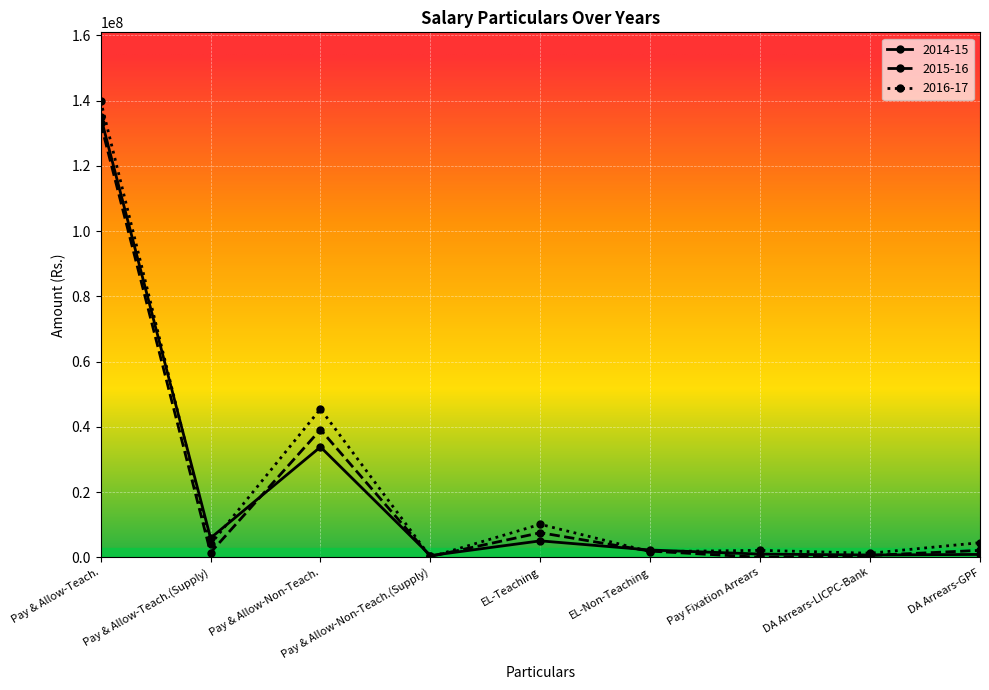

At which category is the sum across all series the highest?

Pay & Allow-Teach.